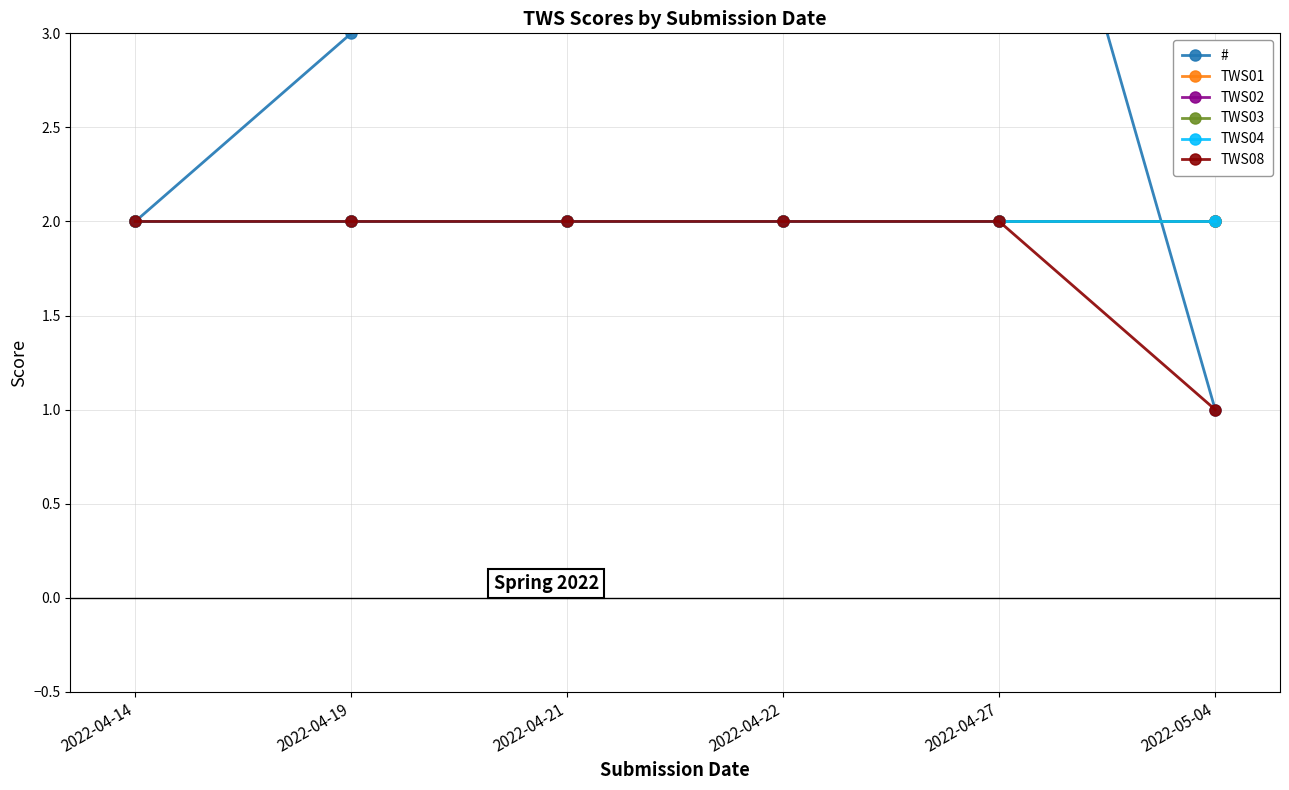

Is it true that TWS01 equals 2 at 2022-04-21?

True